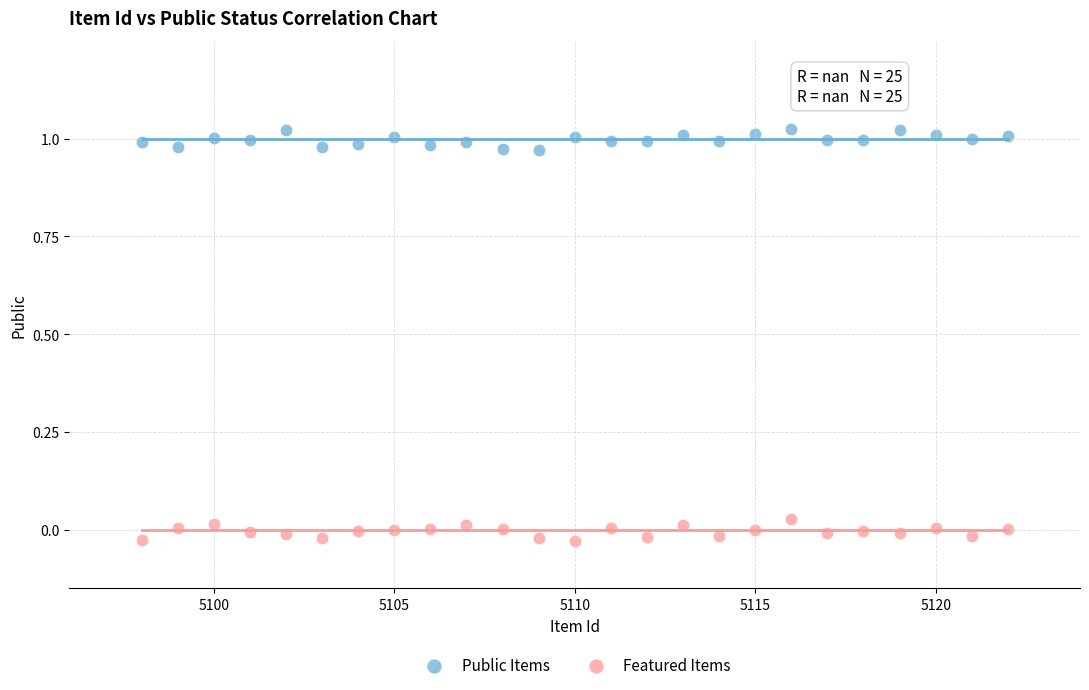

Which series contains the highest Y value?

Public Items